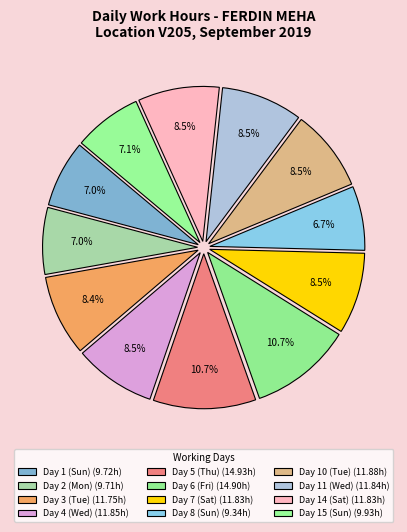

Which category has the smallest portion of the pie?

Day 8 (Sun)